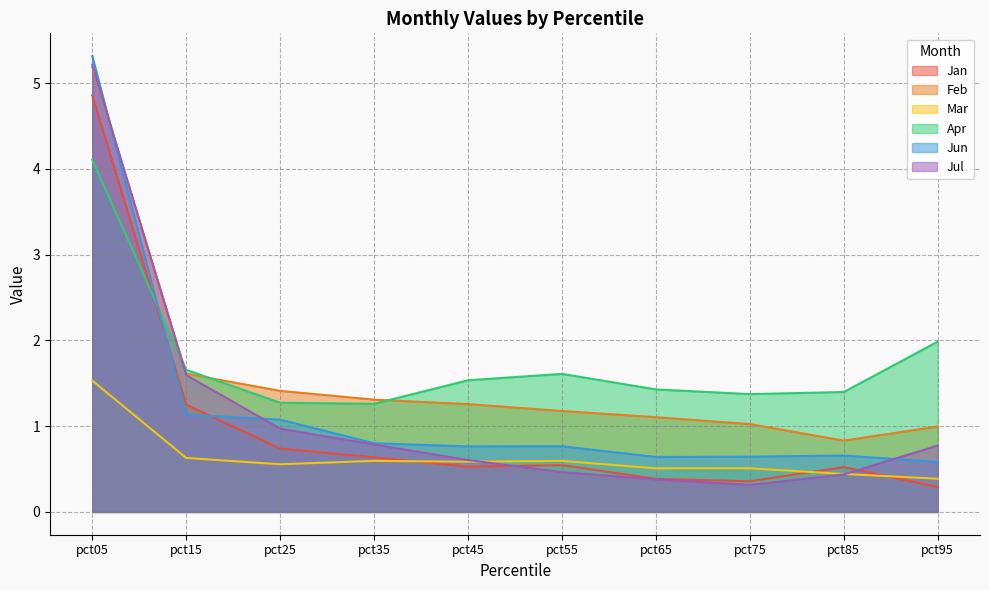

How many lines are shown in the chart?

6